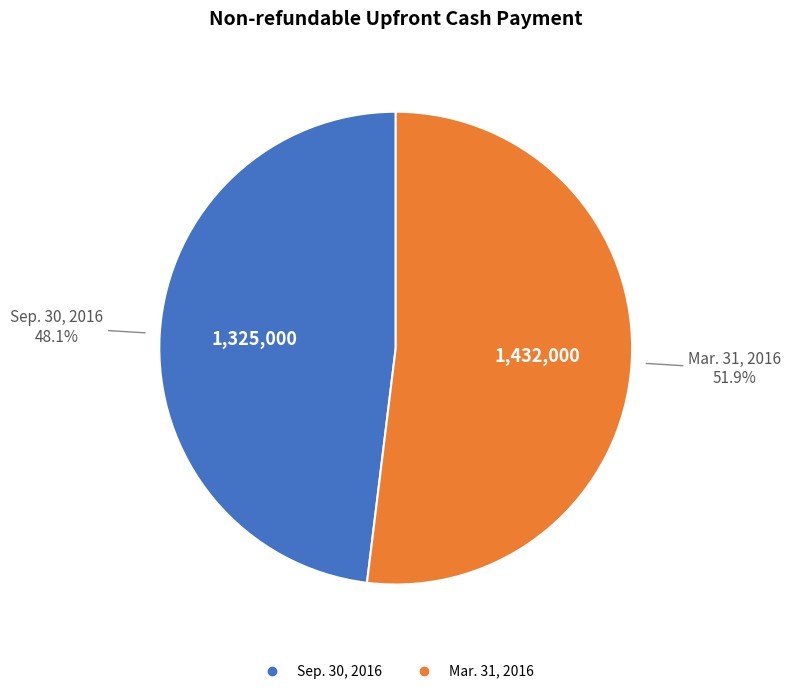

Do Mar. 31, 2016 and Sep. 30, 2016 together represent more than half of the pie?

Yes